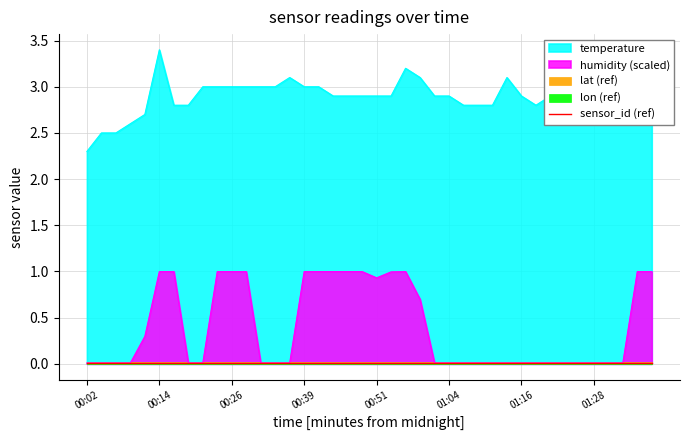

What is the highest value of the humidity (scaled) series?

1.0